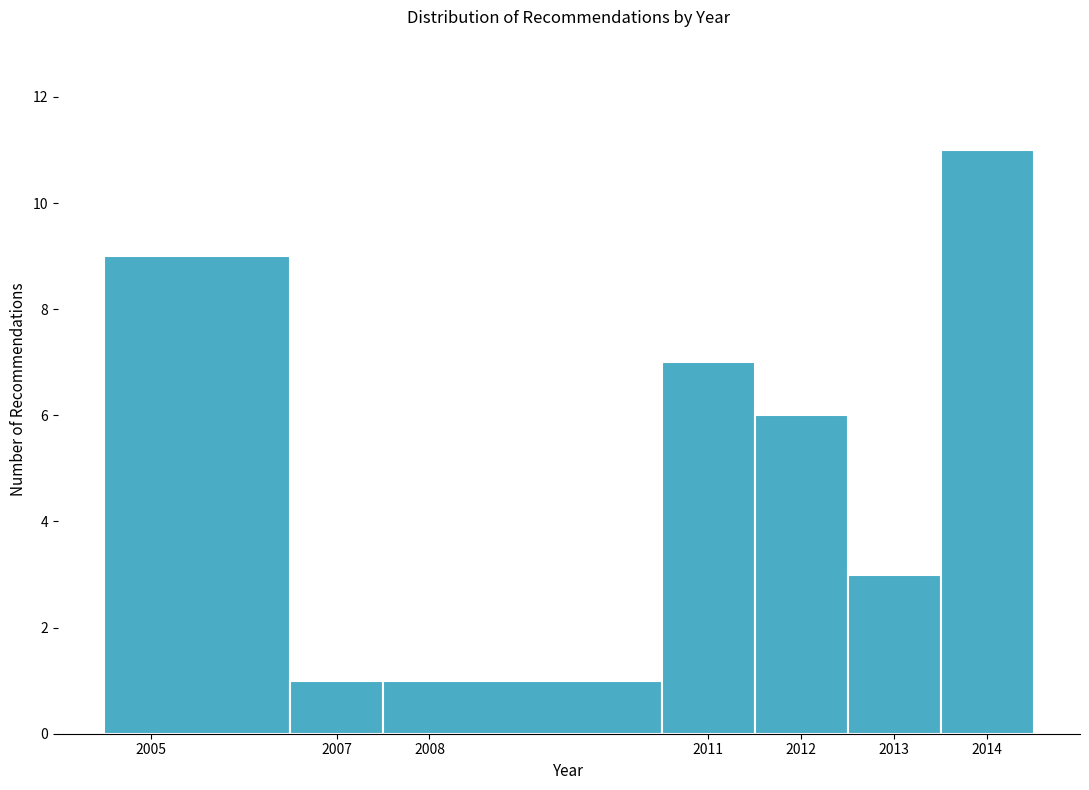

How tall is the bar that spans 2013.5 to 2014.5 on the x-axis? The values are not printed on the chart, so give them approximately, as read against the axis.

11